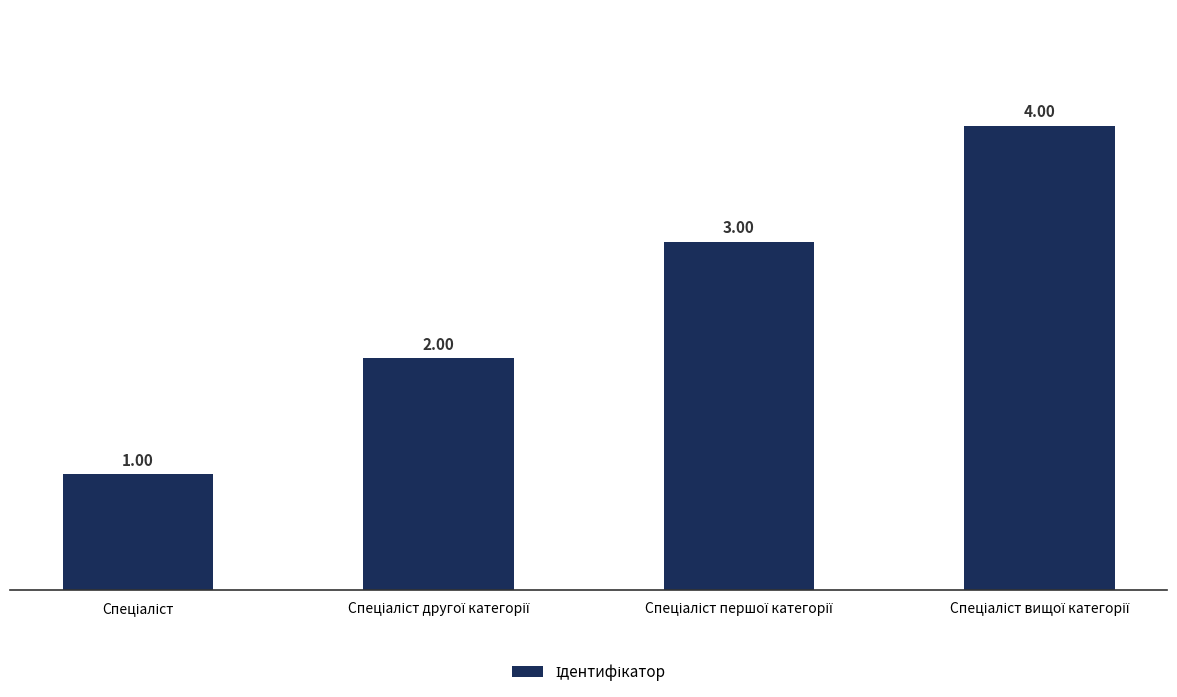

What is the sum of all values?

10